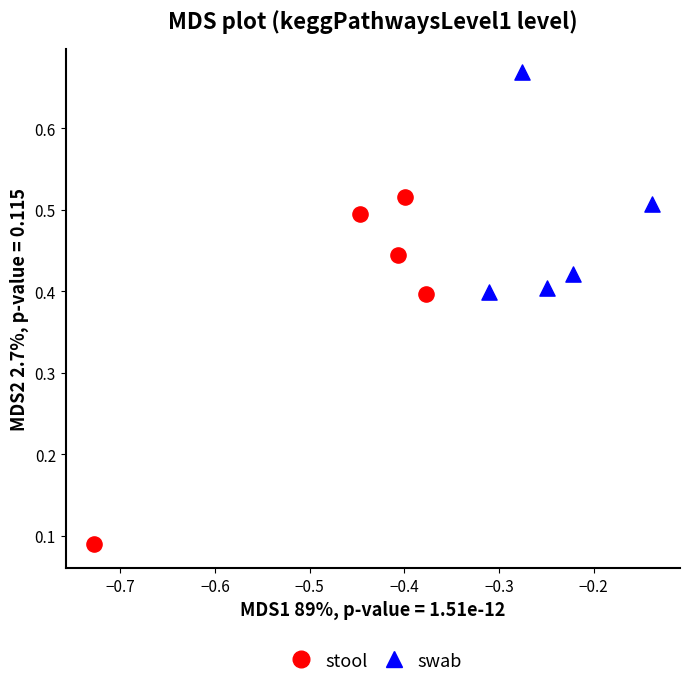

Which series has the largest Y range (max minus min)?

stool